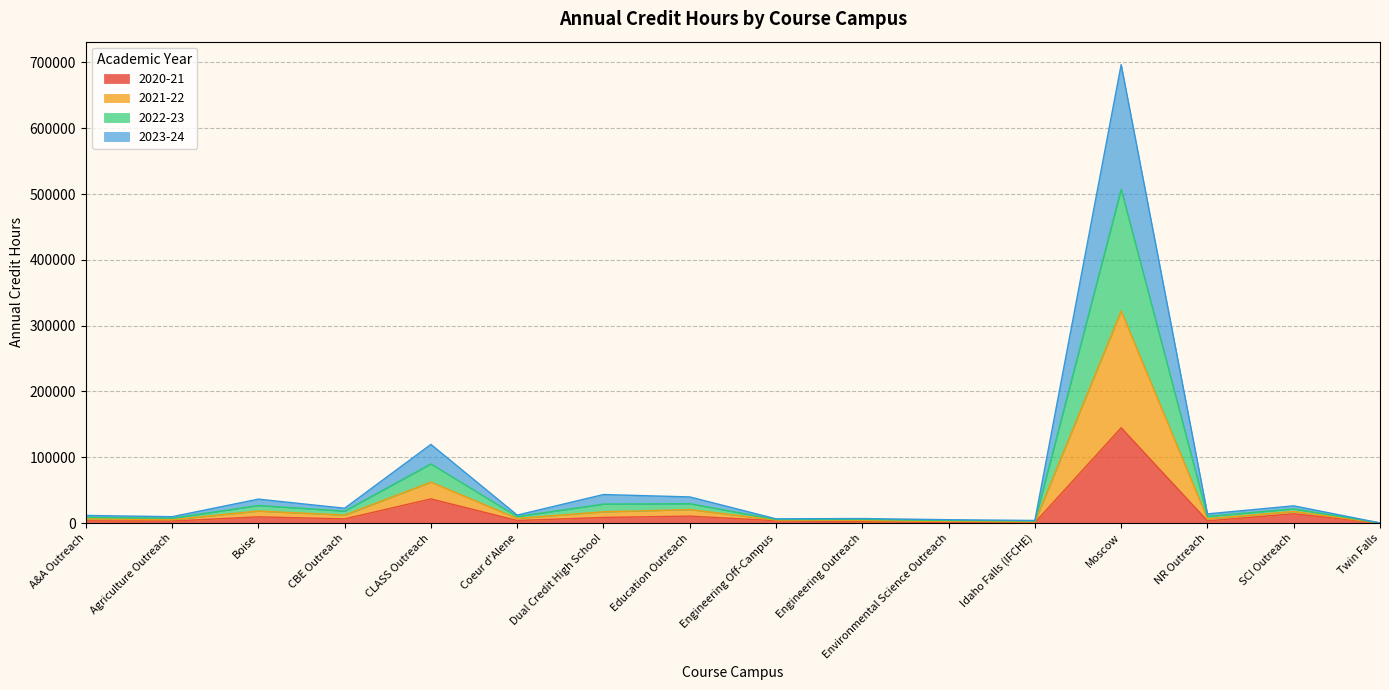

At which category is the sum across all series the highest?

Moscow